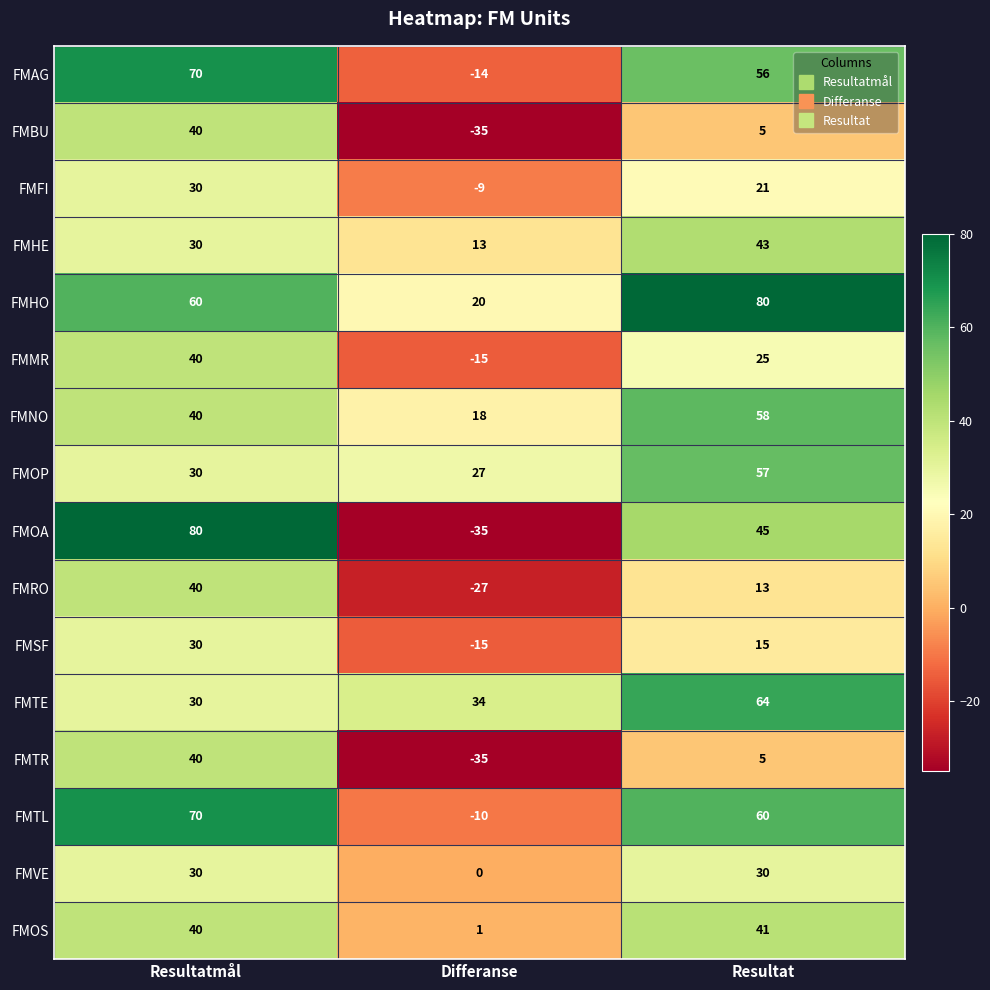

What is the difference between the maximum and second lowest values in the FMBU series?

35